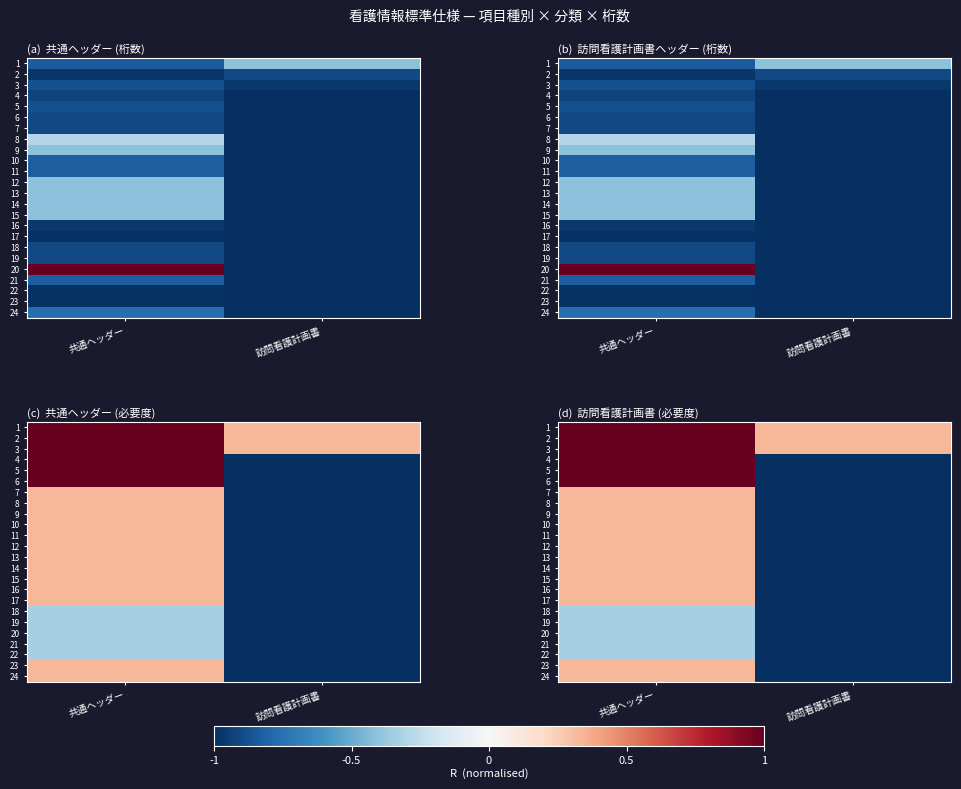

The 24 series shows 0.1 at 共通ヘッダー. True or false?

False